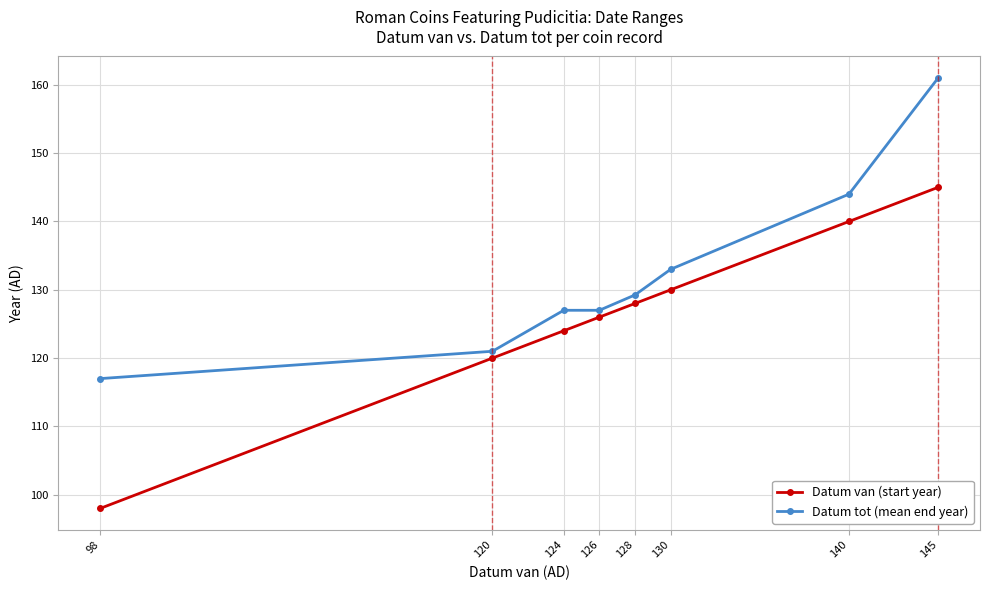

Is the value of Datum tot (mean end year) at 128 greater than the value of Datum van (start year) at 126?

Yes